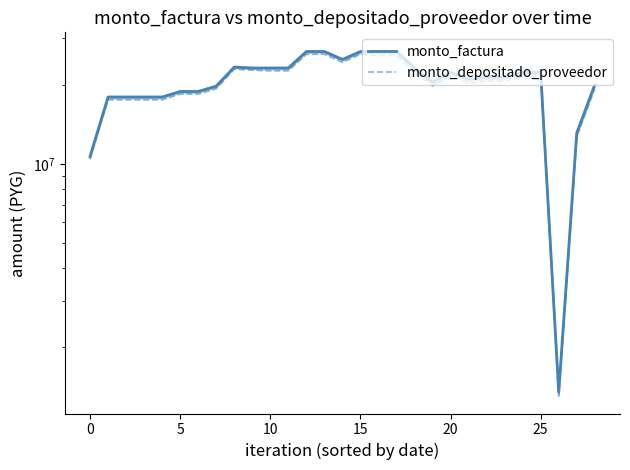

What is the maximum value shown in the chart?

26750000